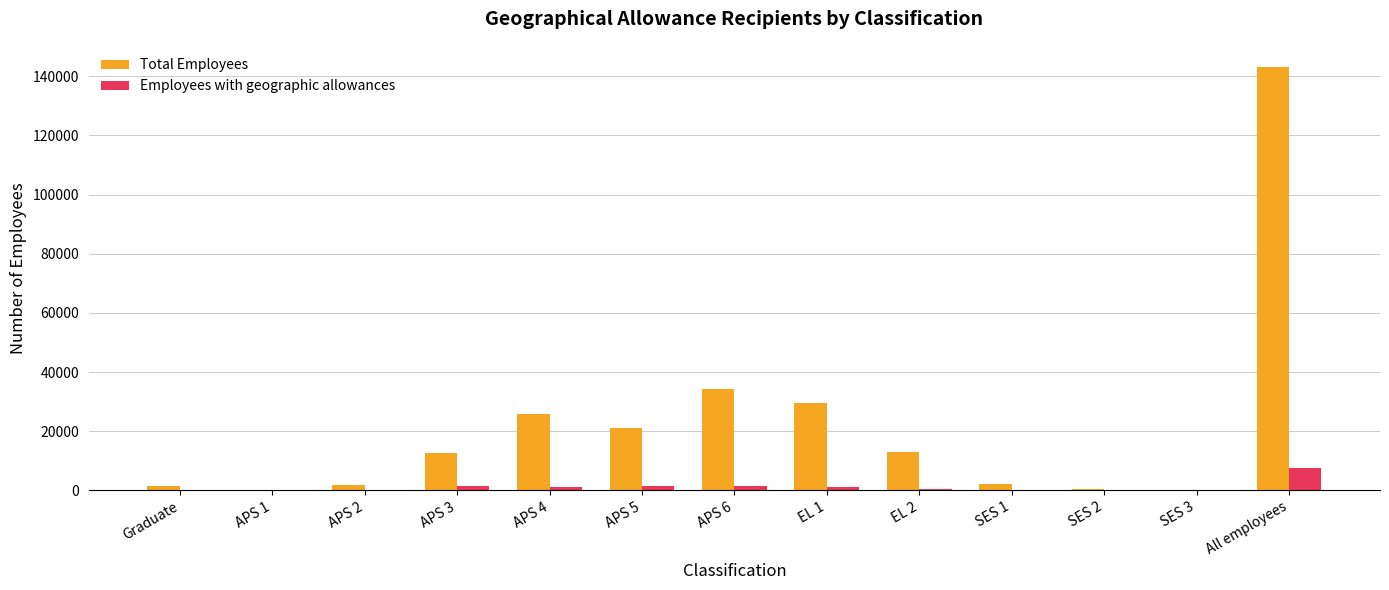

Is the value of Total Employees at All employees greater than the value of Employees with geographic allowances at APS 4?

Yes